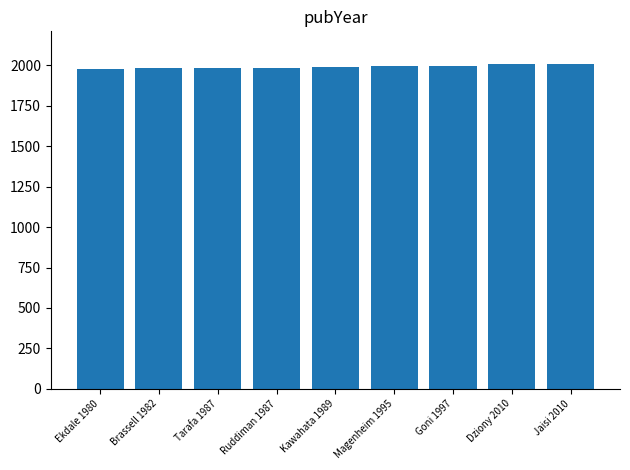

What position from the right is Goni 1997?

3